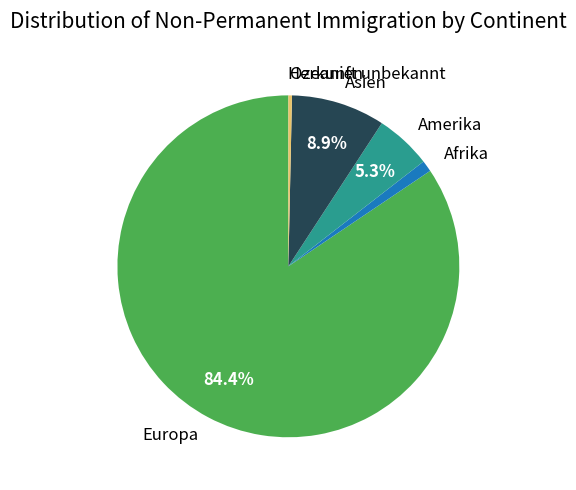

What is the largest slice in the pie chart?

Europa